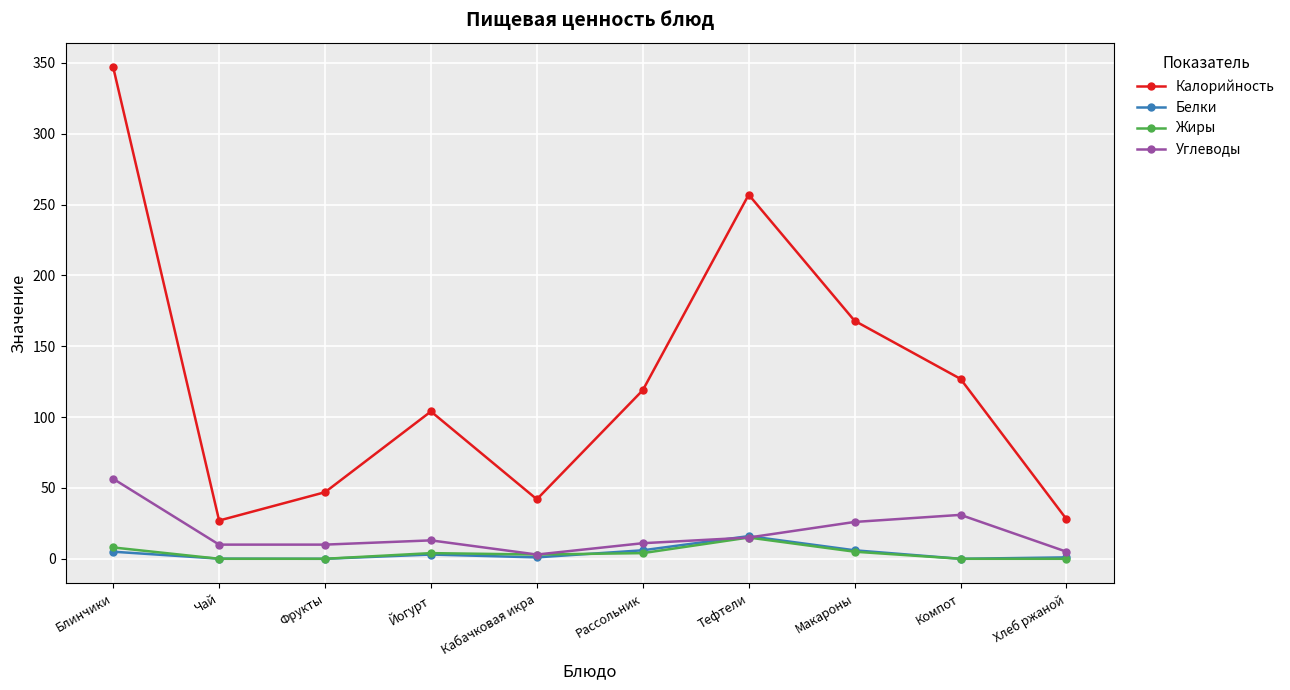

What is the greatest value displayed?

347.0